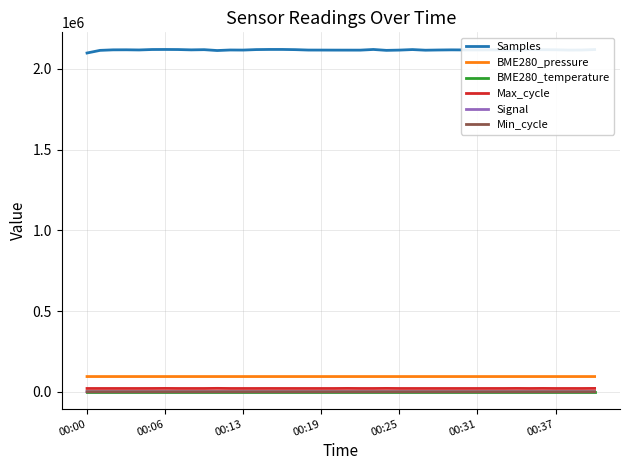

What is the difference between the second highest and second lowest values in the Samples series?

6670.0